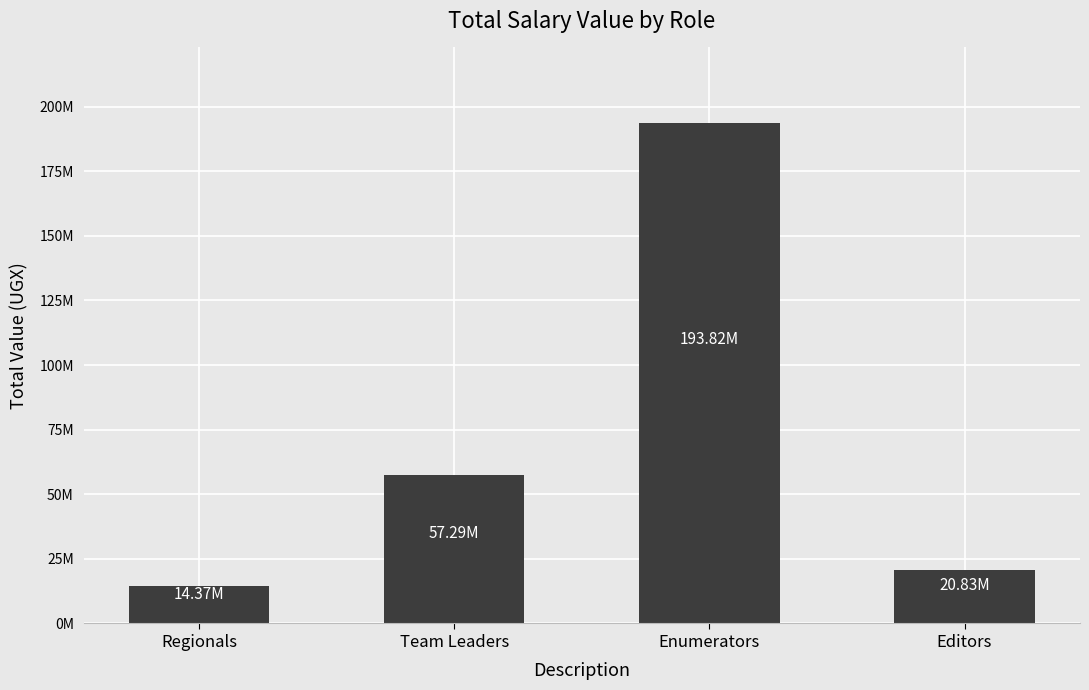

Reading left to right, extract all data points from this chart.

14366440	57293544	193822928	20834016